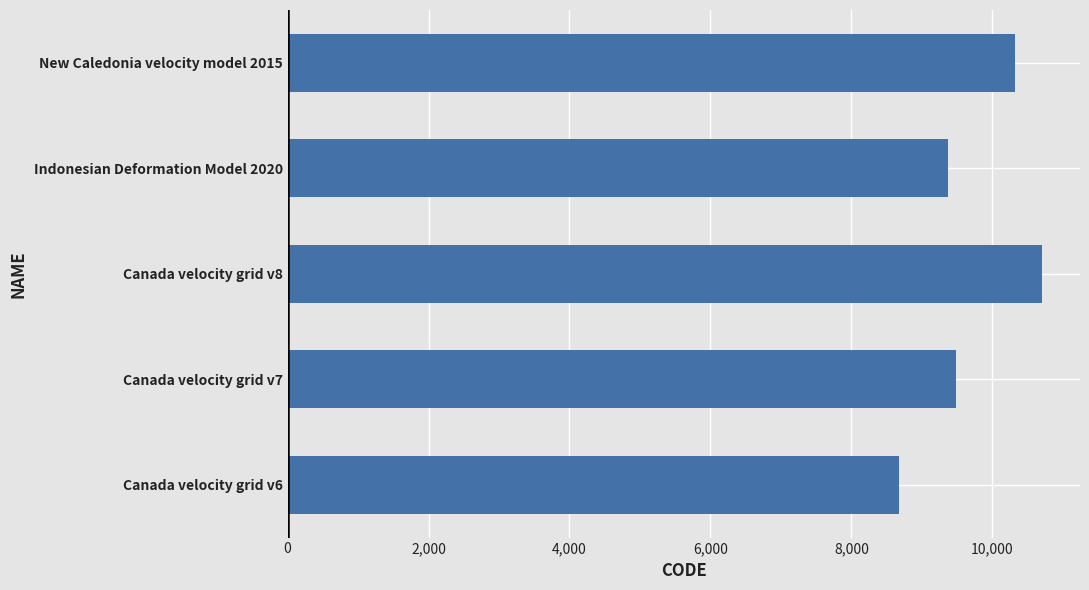

What is the change in value from Canada velocity grid v6 to New Caledonia velocity model 2015?

+1647